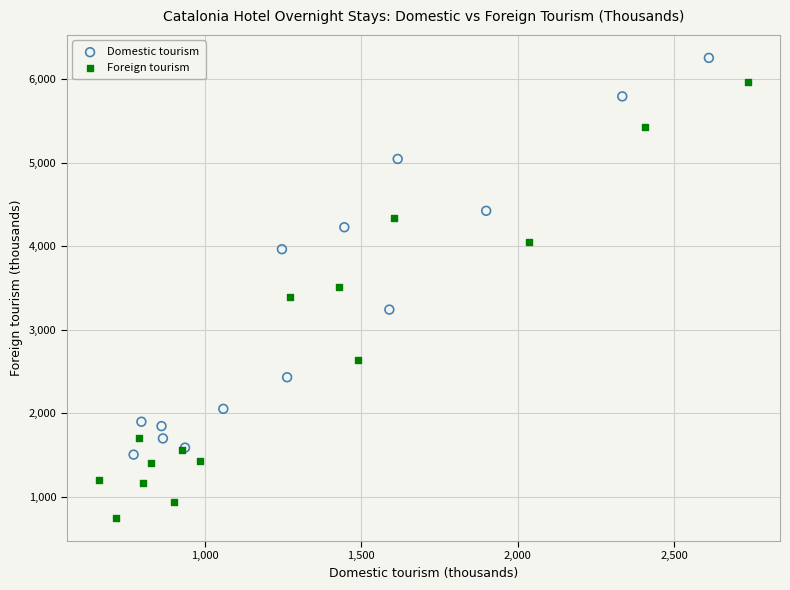

What are all the series names shown in the legend?

Domestic tourism, Foreign tourism